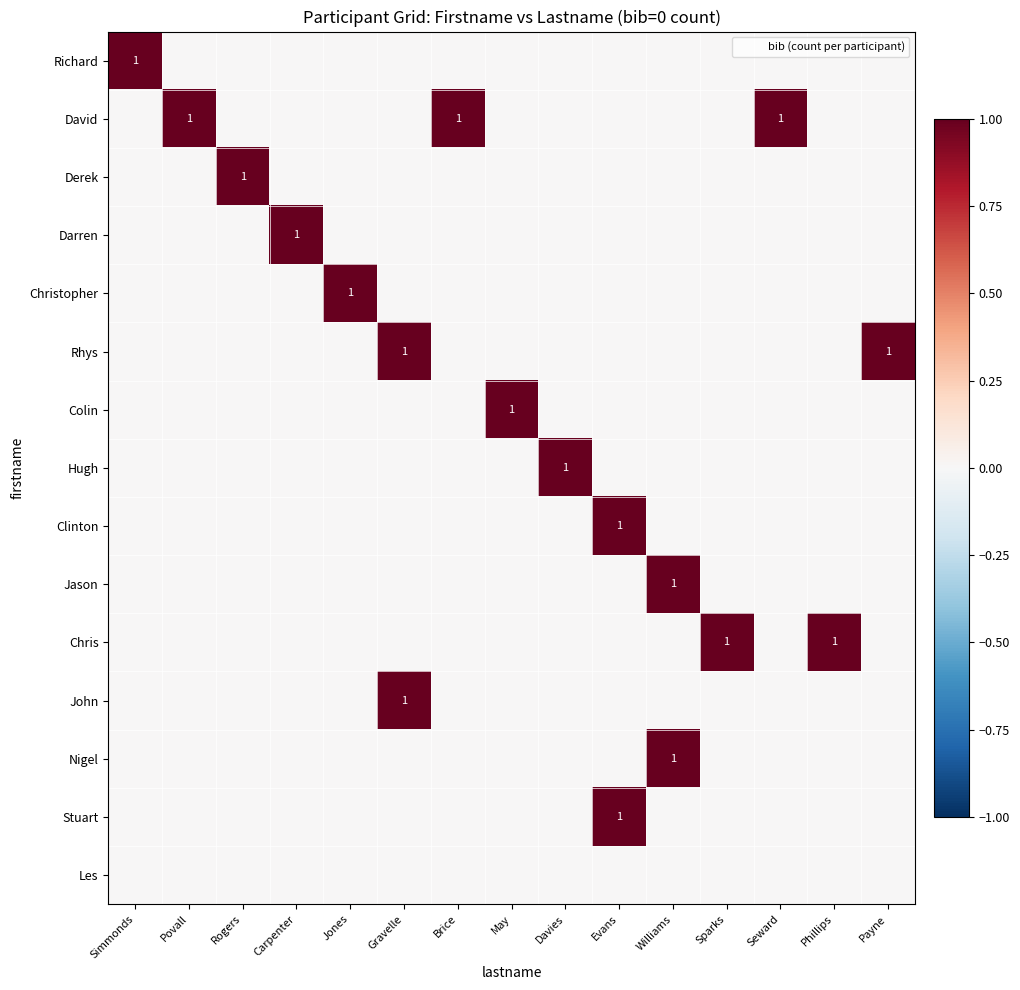

The Christopher series shows 0 at Evans. True or false?

True